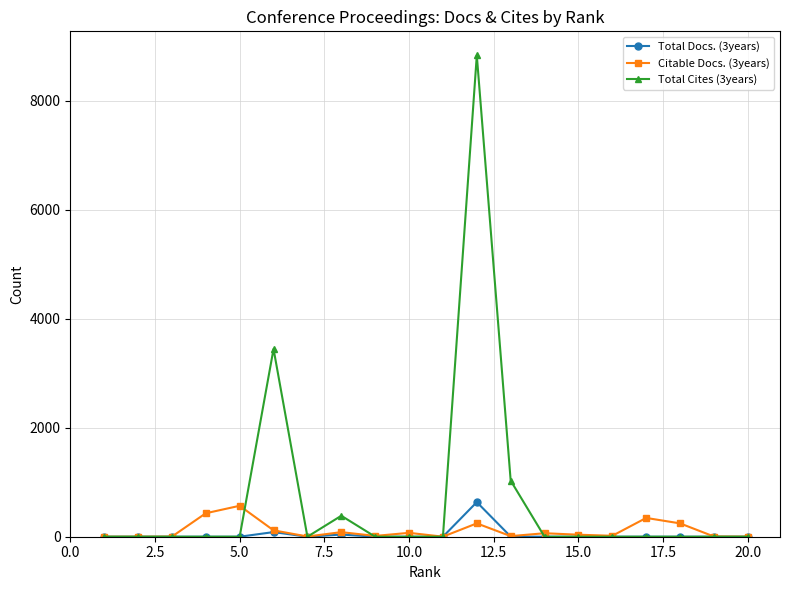

Which series has the largest total across all categories?

Total Cites (3years)